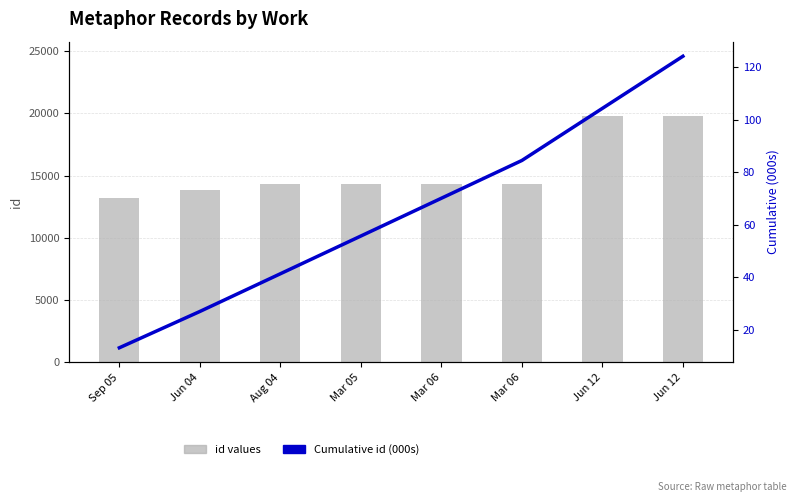

What is the label of the 5th bar from the right?

Mar 05